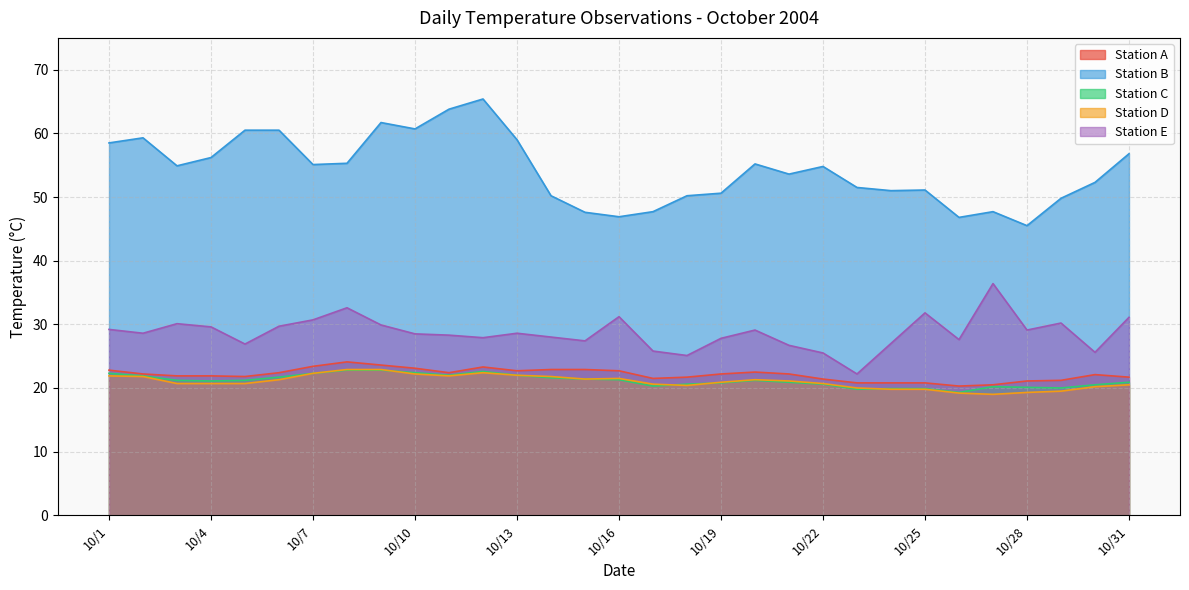

What is the sum of all Station C values?

655.6